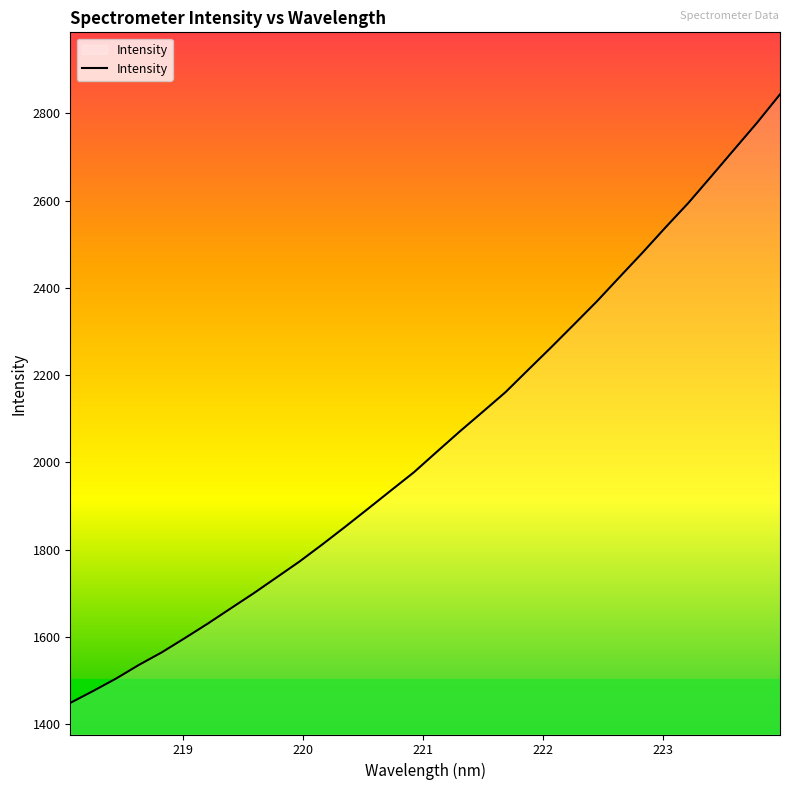

What is the difference between the maximum and minimum values?

1395.3